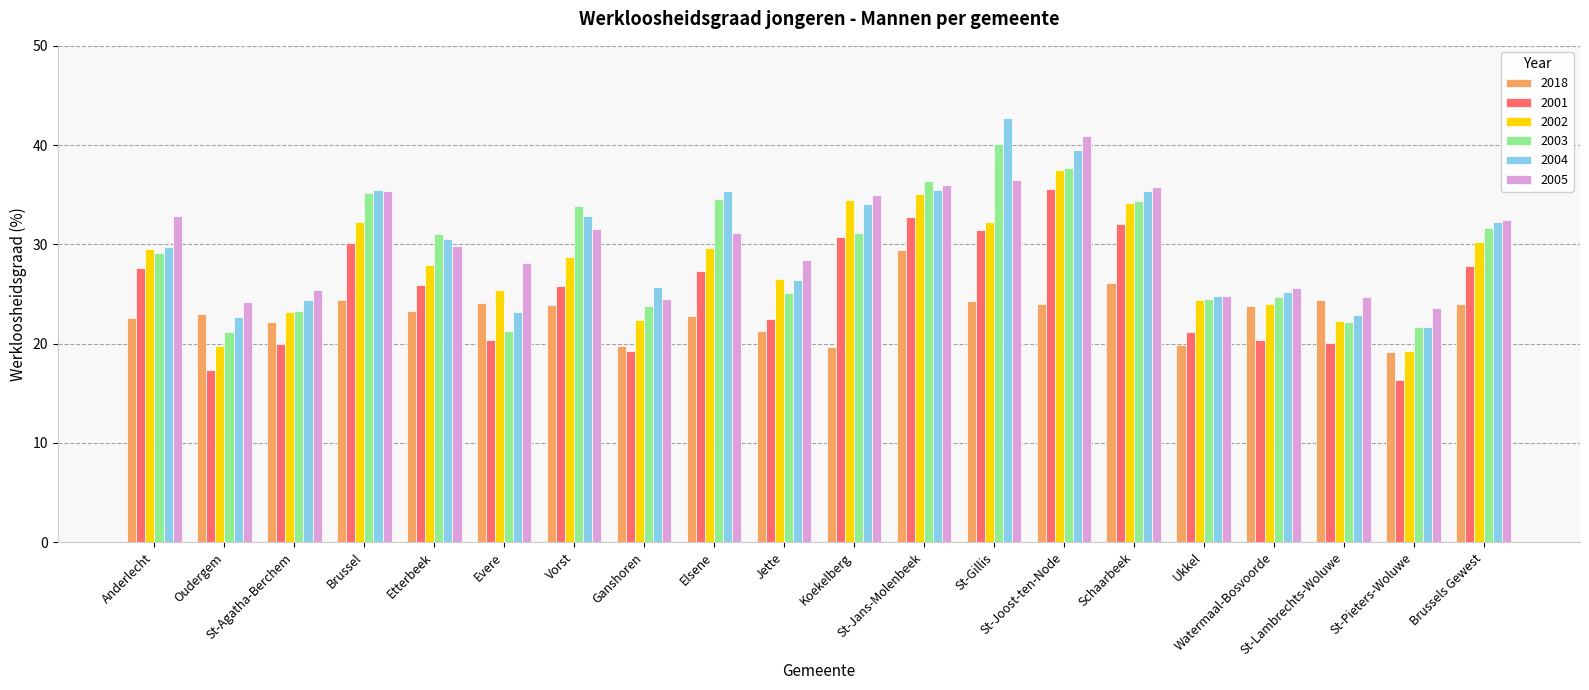

Does the chart contain stacked bars?

No